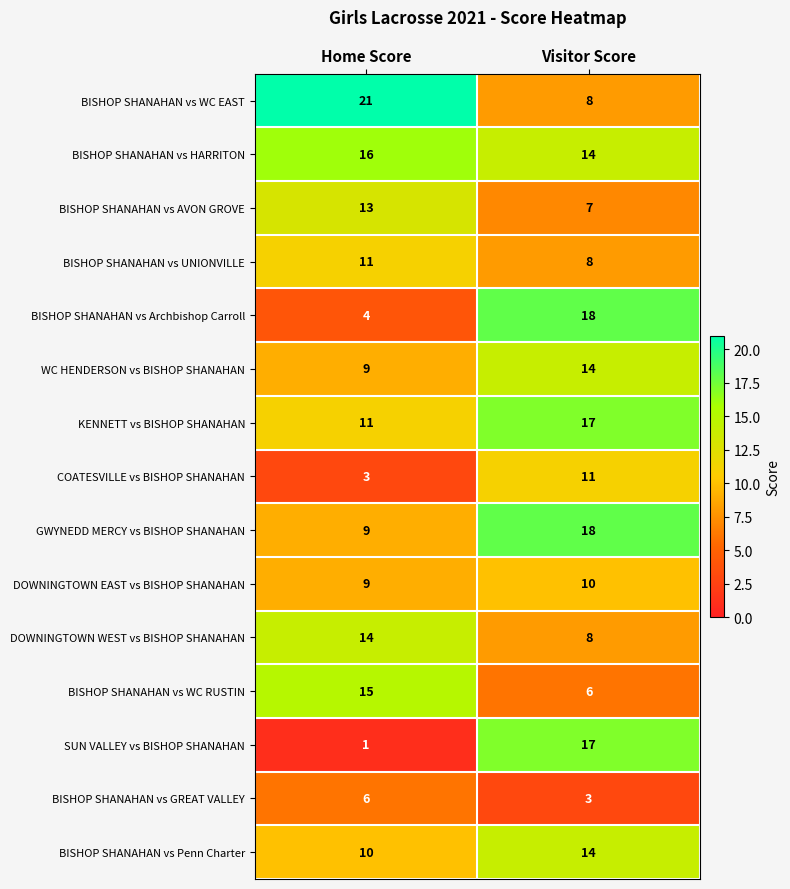

What is the total value across all series at Visitor Score?

173